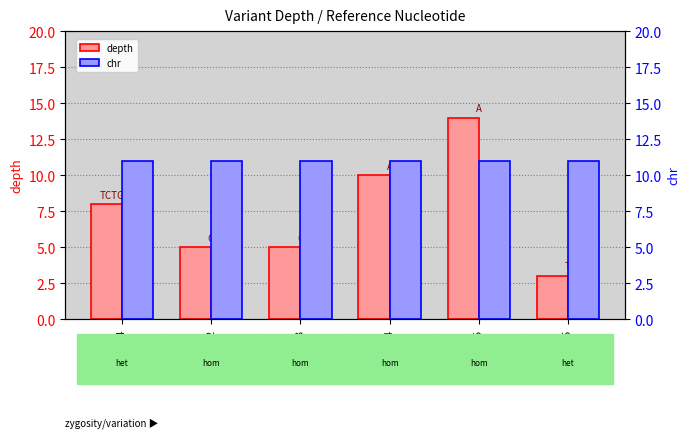

How many values in the depth series exceed 8?

2